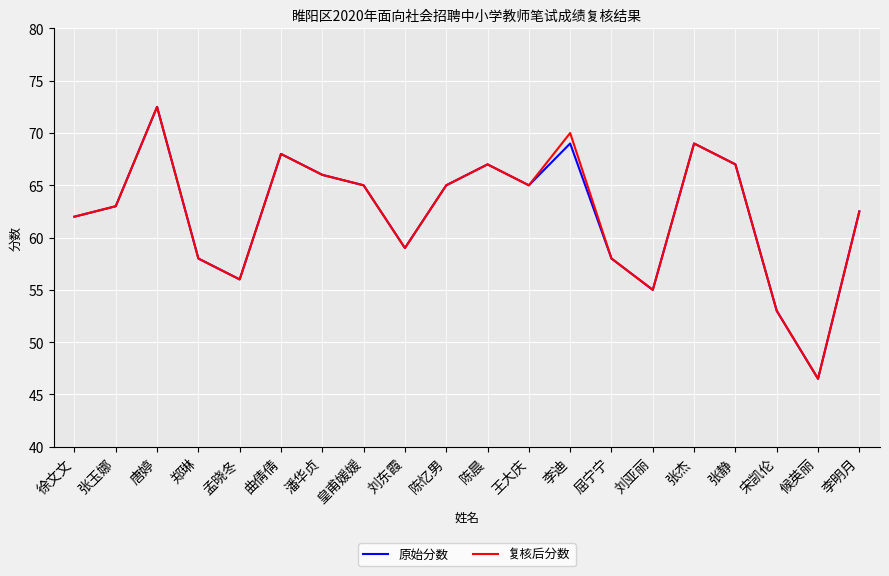

What is the difference between the maximum and minimum values in the 原始分数 series?

26.0